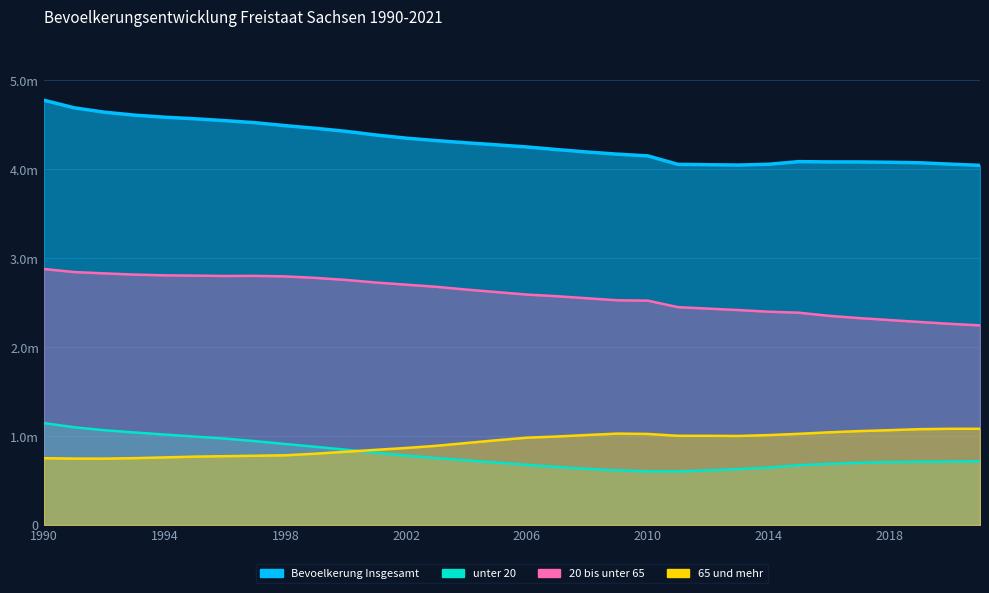

Which label corresponds to the largest value in the chart?

1990